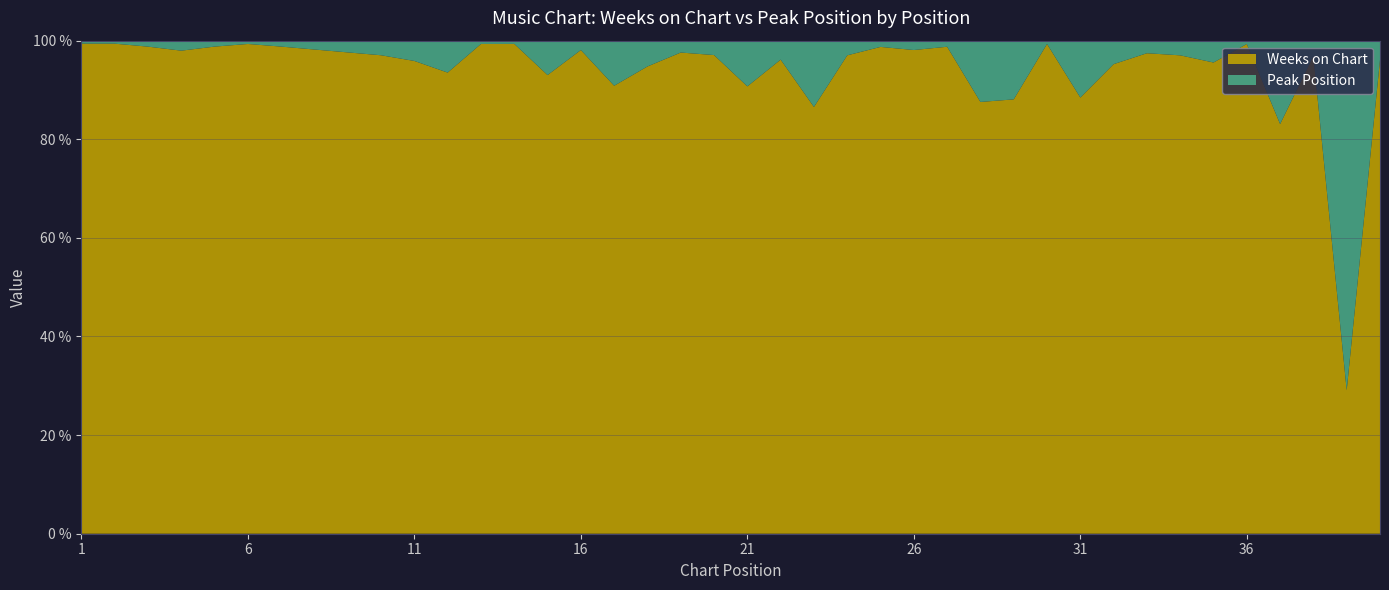

Reading left to right, extract all data points from this chart.

Weeks on Chart: 1=165	2=163	3=163	4=145	5=164	6=148	7=164	8=164	9=164	10=164	11=163	12=130	13=149	14=152	15=160	16=155	17=159	18=163	19=162	20=133	21=137	22=100	23=103	24=163	25=156	26=155	27=160	28=162	29=148	30=149	31=161	32=160	33=153	34=163	35=151	36=148	37=113	38=155	39=16	40=148
Peak Position: 1=1	2=1	3=2	4=3	5=2	6=1	7=2	8=3	9=4	10=5	11=7	12=9	13=1	14=1	15=12	16=3	17=16	18=9	19=4	20=4	21=14	22=4	23=16	24=5	25=2	26=3	27=2	28=23	29=20	30=1	31=21	32=8	33=4	34=5	35=7	36=1	37=23	38=5	39=39	40=6